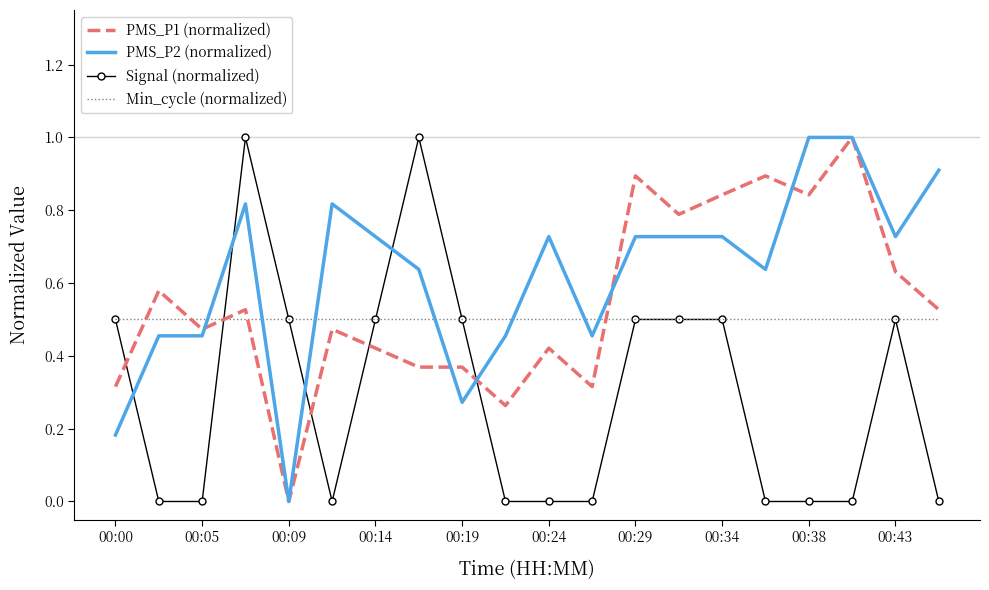

What is the difference between the maximum and minimum values in the PMS_P2 (normalized) series?

1.0